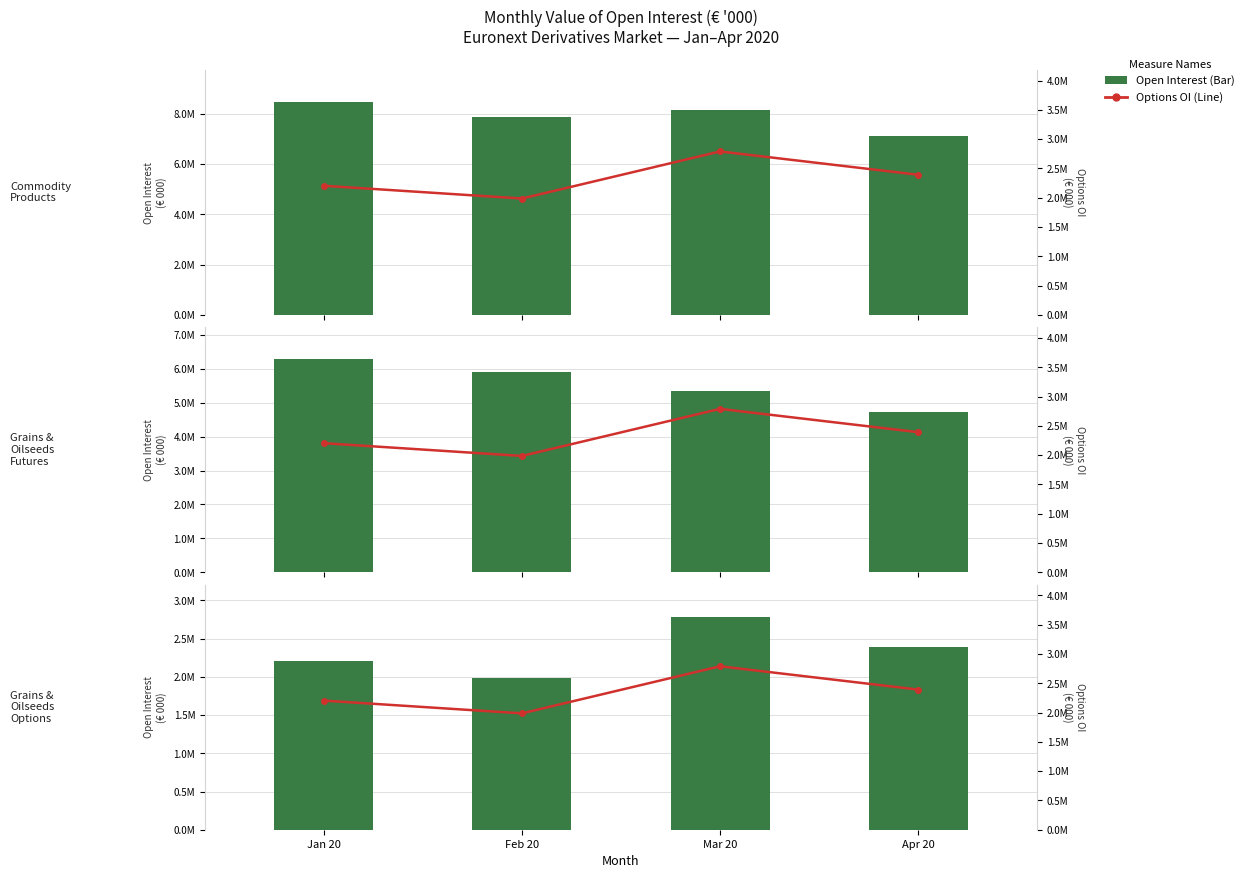

How many data points does each series have?

4